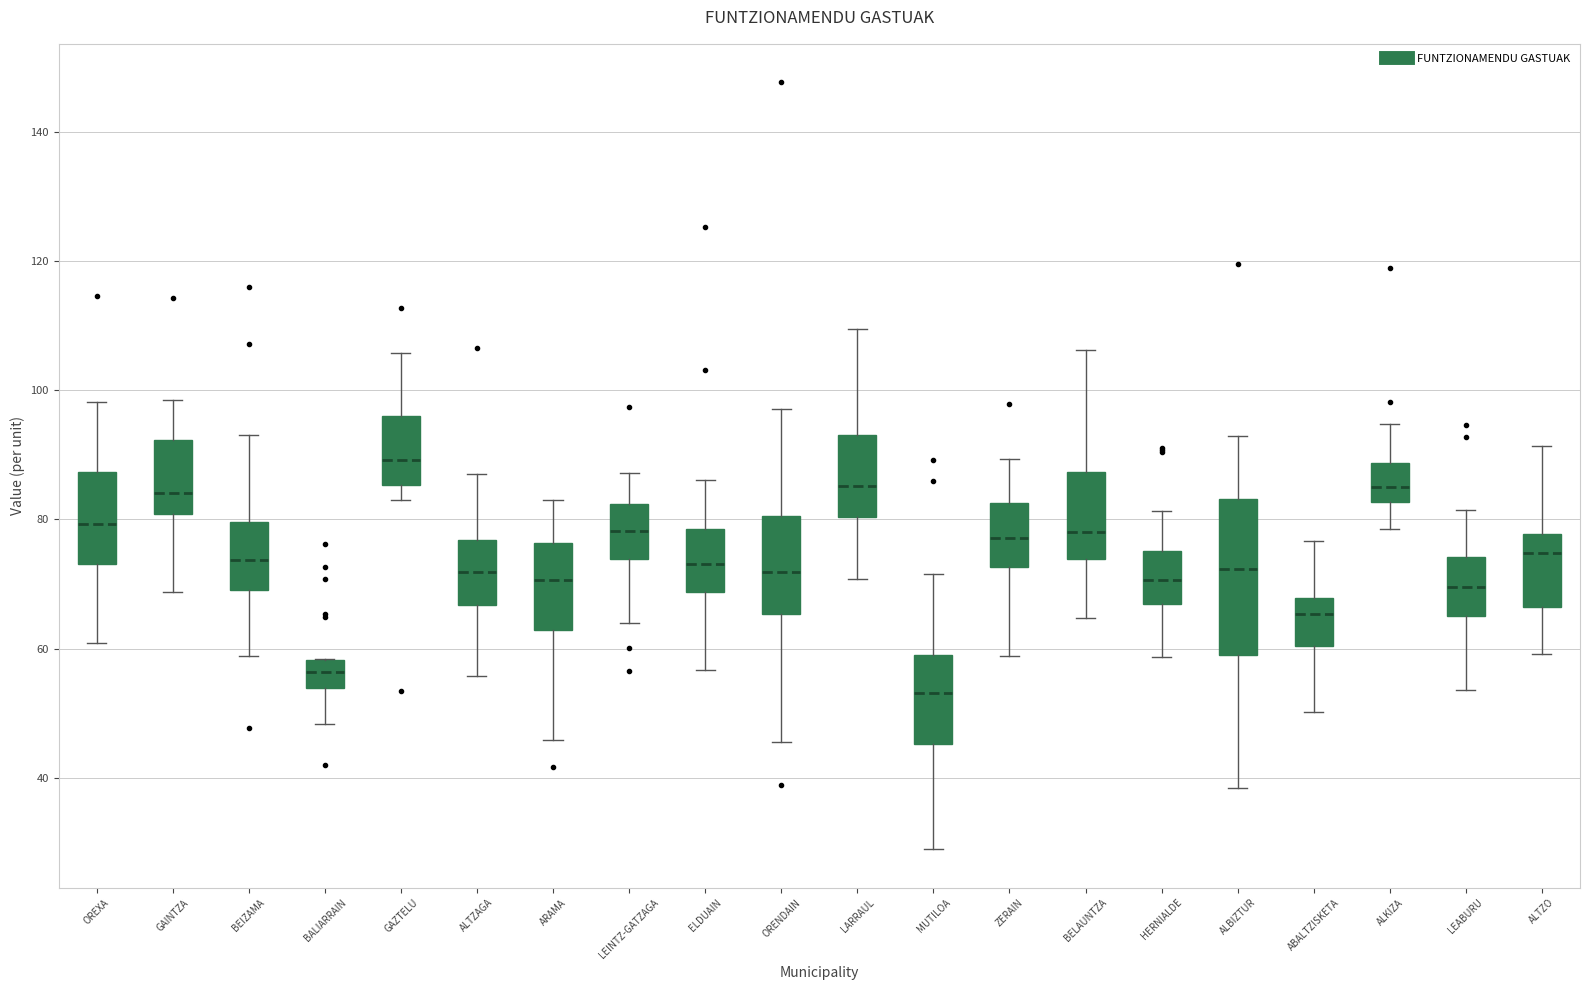

Which box has the highest median line?

GAZTELU